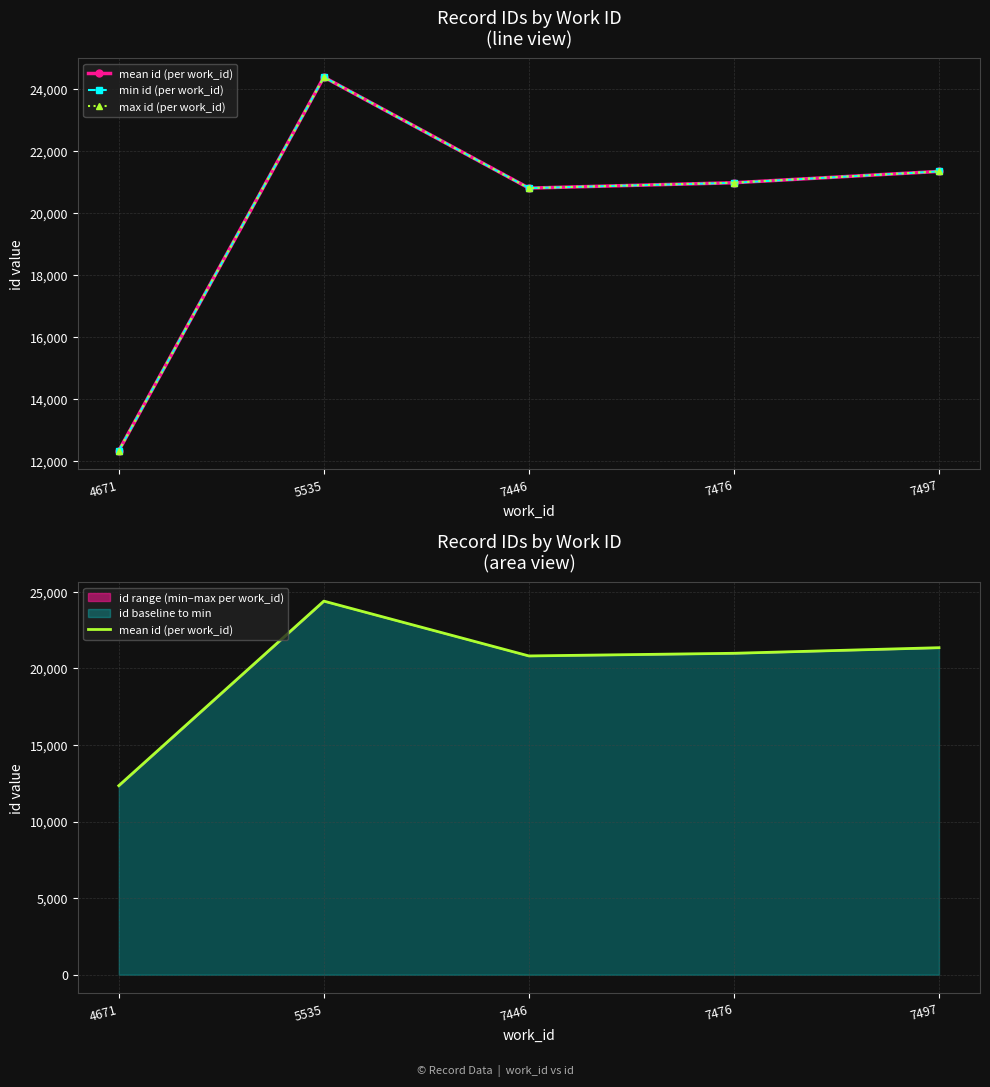

True or false: mean id (per work_id) and min id (per work_id) cross at least once.

False